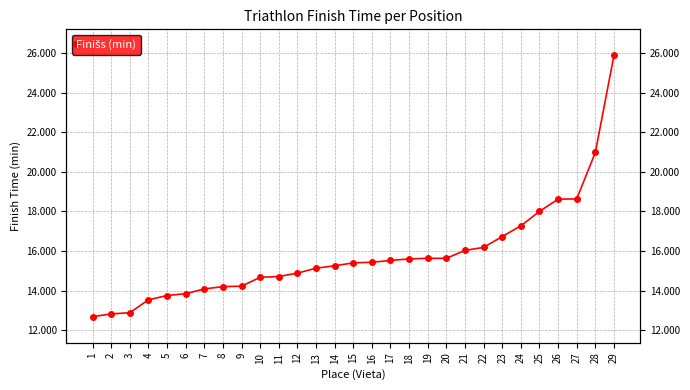

Which category has the highest value across all series?

29